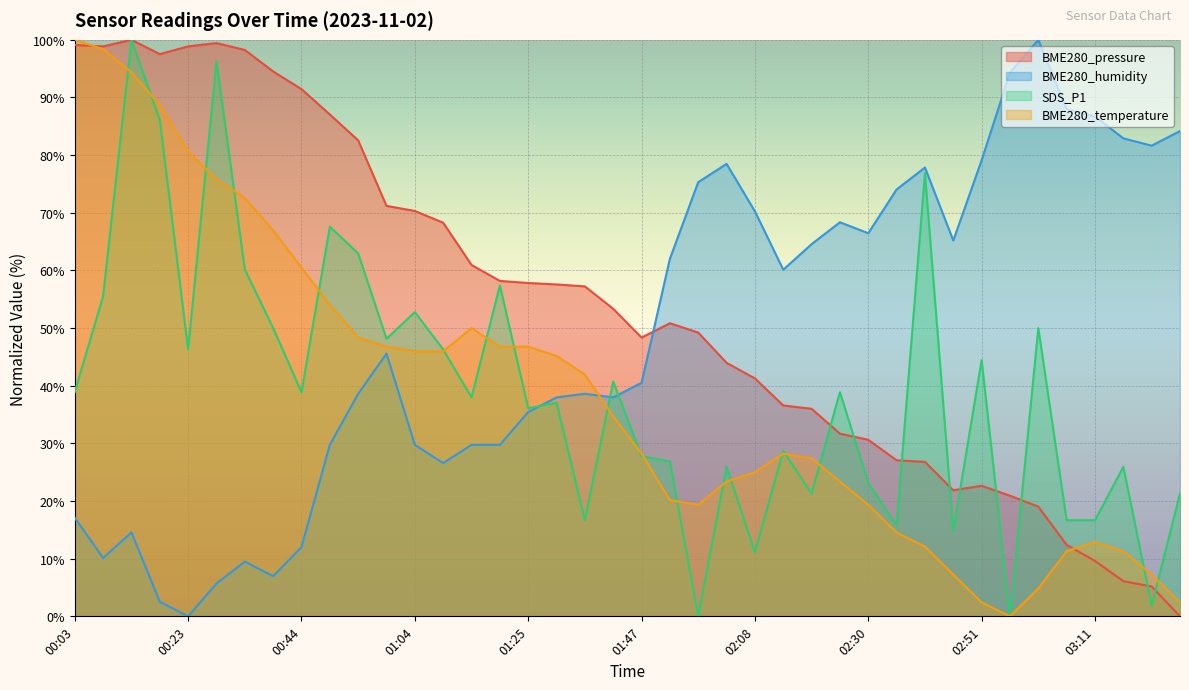

Where do BME280_humidity and SDS_P1 first cross each other?

01:25 and 01:31